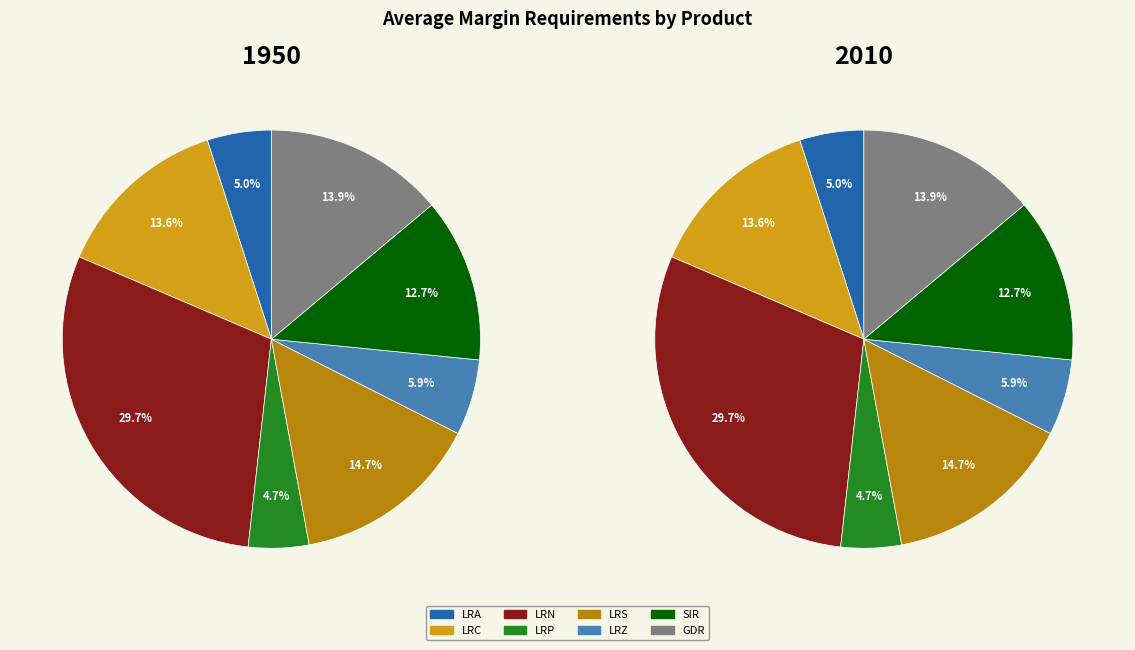

Count the number of slices in the pie.

8